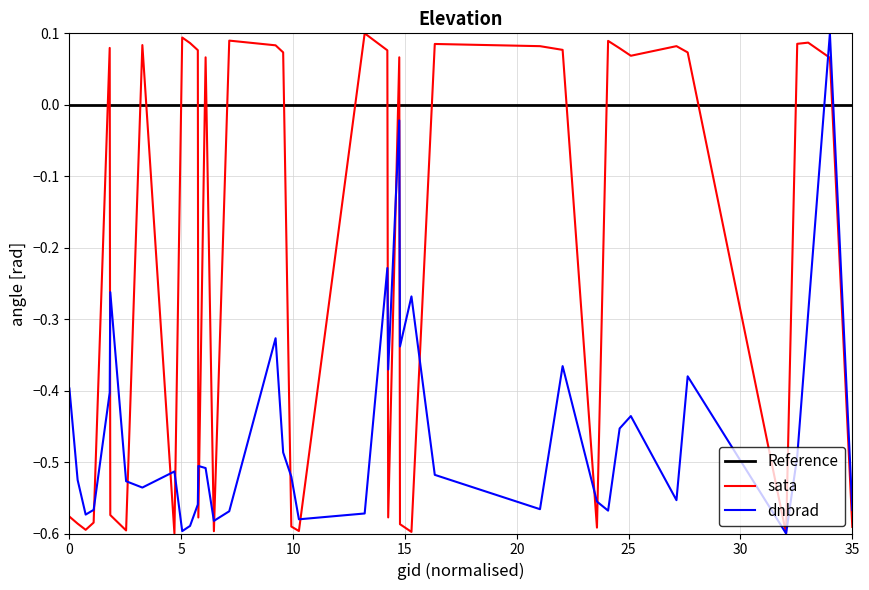

Which series ends up on top after the final intersection of Reference and sata?

Reference